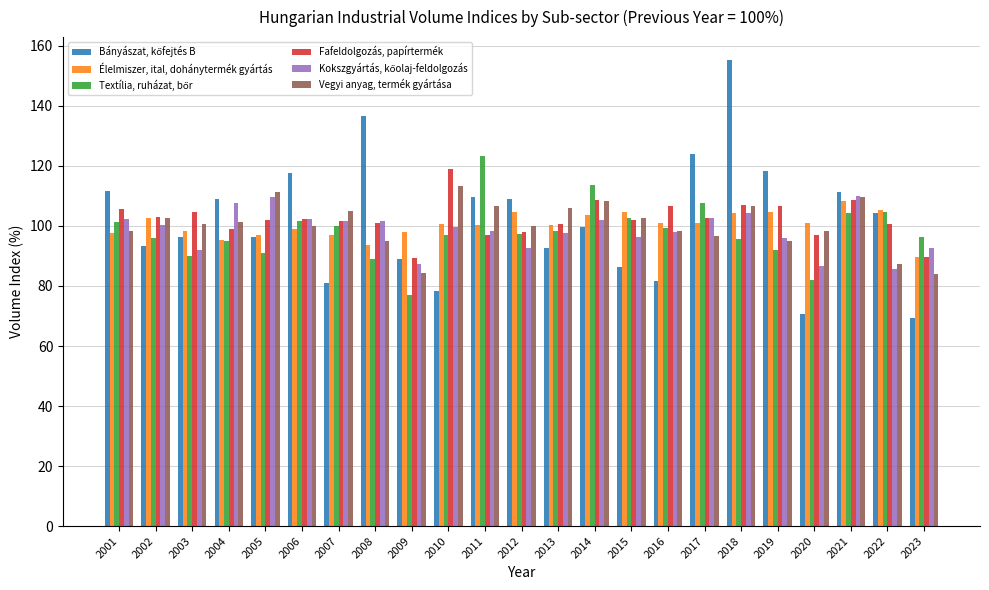

What is the average value of the Élelmiszer, ital, dohánytermék gyártás series?

100.3